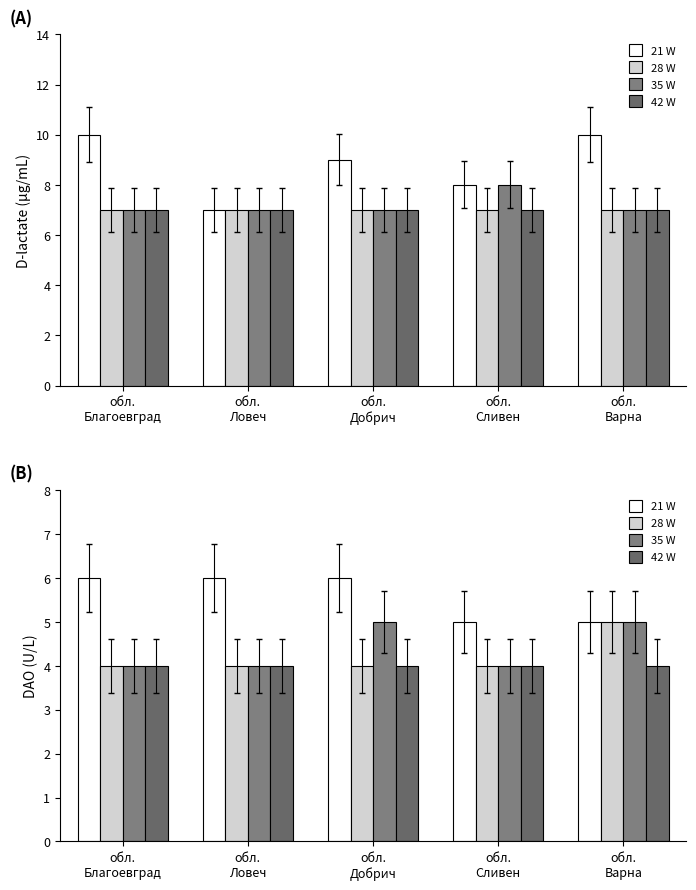

Reading left to right, extract all data points from this chart.

21 W: 6	6	6	5	5
28 W: 4	4	4	4	5
35 W: 4	4	5	4	5
42 W: 4	4	4	4	4